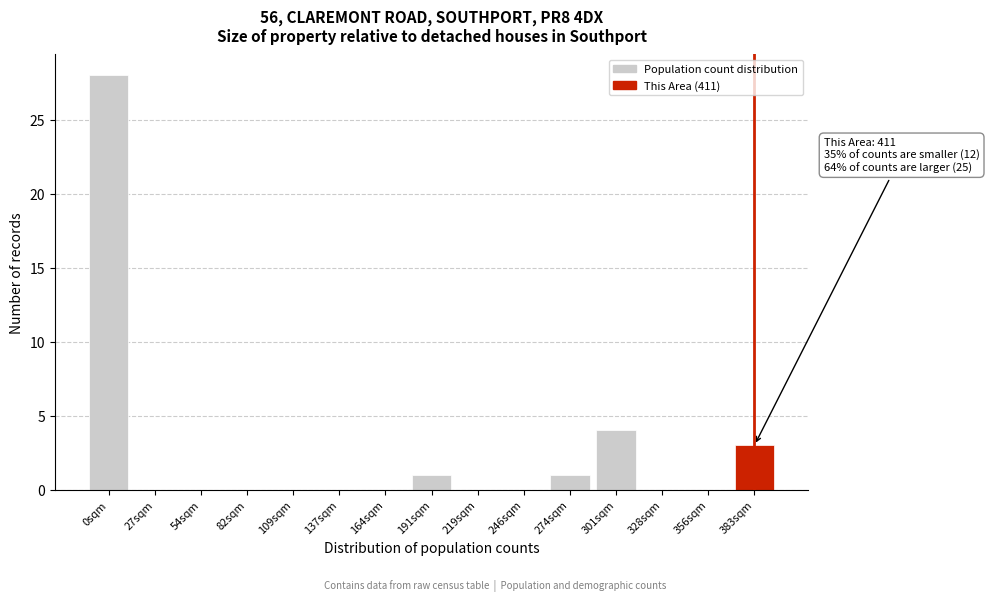

Reading right to left, extract all data points from this chart.

383sqm=3	356sqm=0	328sqm=0	301sqm=4	274sqm=1	246sqm=0	219sqm=0	191sqm=1	164sqm=0	137sqm=0	109sqm=0	82sqm=0	54sqm=0	27sqm=0	0sqm=28